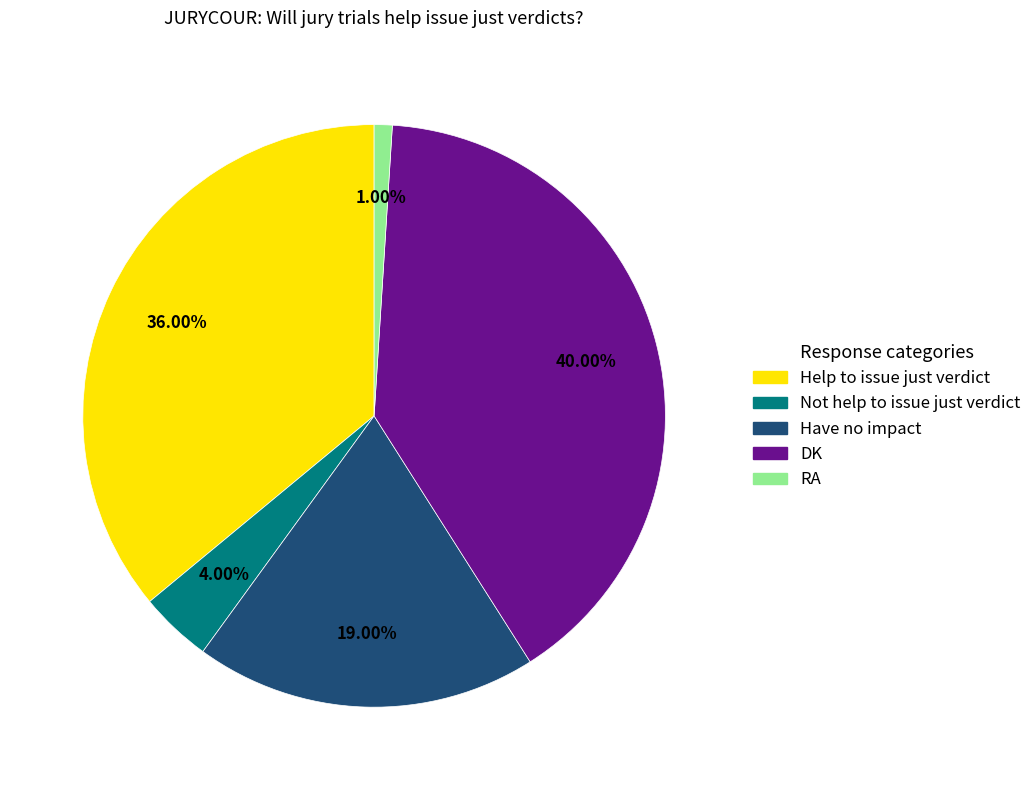

The Have no impact slice represents 19% of the pie. True or false?

True